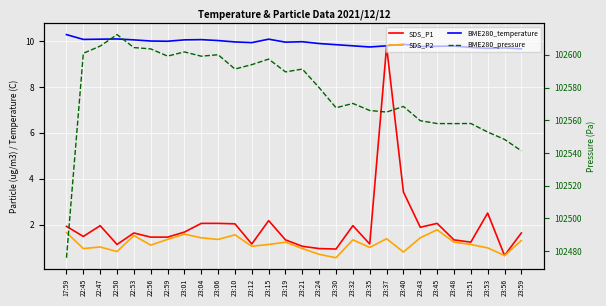

Reading left to right, extract all data points from this chart.

SDS_P1: 17:59=1.9	22:45=1.5	22:47=1.9	22:50=1.1	22:53=1.6	22:56=1.4	22:59=1.4	23:01=1.7	23:04=2.0	23:06=2.0	23:10=2.0	23:12=1.1	23:15=2.2	23:19=1.3	23:21=1.1	23:24=0.9	23:30=0.9	23:32=1.9	23:35=1.1	23:37=9.8	23:40=3.4	23:43=1.9	23:45=2.0	23:48=1.3	23:51=1.2	23:53=2.5	23:56=0.7	23:59=1.6
SDS_P2: 17:59=1.6	22:45=0.9	22:47=1.0	22:50=0.8	22:53=1.5	22:56=1.1	22:59=1.4	23:01=1.6	23:04=1.4	23:06=1.4	23:10=1.6	23:12=1.1	23:15=1.1	23:19=1.2	23:21=0.9	23:24=0.7	23:30=0.6	23:32=1.3	23:35=1.0	23:37=1.4	23:40=0.8	23:43=1.4	23:45=1.8	23:48=1.2	23:51=1.1	23:53=1.0	23:56=0.7	23:59=1.3
BME280_temperature: 17:59=10.3	22:45=10.1	22:47=10.1	22:50=10.1	22:53=10.1	22:56=10.0	22:59=10.0	23:01=10.1	23:04=10.1	23:06=10.0	23:10=10.0	23:12=9.9	23:15=10.1	23:19=10.0	23:21=10.0	23:24=9.9	23:30=9.8	23:32=9.8	23:35=9.8	23:37=9.8	23:40=9.9	23:43=9.8	23:45=9.8	23:48=9.8	23:51=9.7	23:53=9.7	23:56=9.7	23:59=9.7
BME280_pressure: 17:59=102475.8	22:45=102601.0	22:47=102605.4	22:50=102612.4	22:53=102604.5	22:56=102603.7	22:59=102599.2	23:01=102601.8	23:04=102599.2	23:06=102600.1	23:10=102591.3	23:12=102594.0	23:15=102597.4	23:19=102589.6	23:21=102591.3	23:24=102579.9	23:30=102567.6	23:32=102570.3	23:35=102566.0	23:37=102565.0	23:40=102568.4	23:43=102559.7	23:45=102558.0	23:48=102557.9	23:51=102558.0	23:53=102552.8	23:56=102548.3	23:59=102541.3